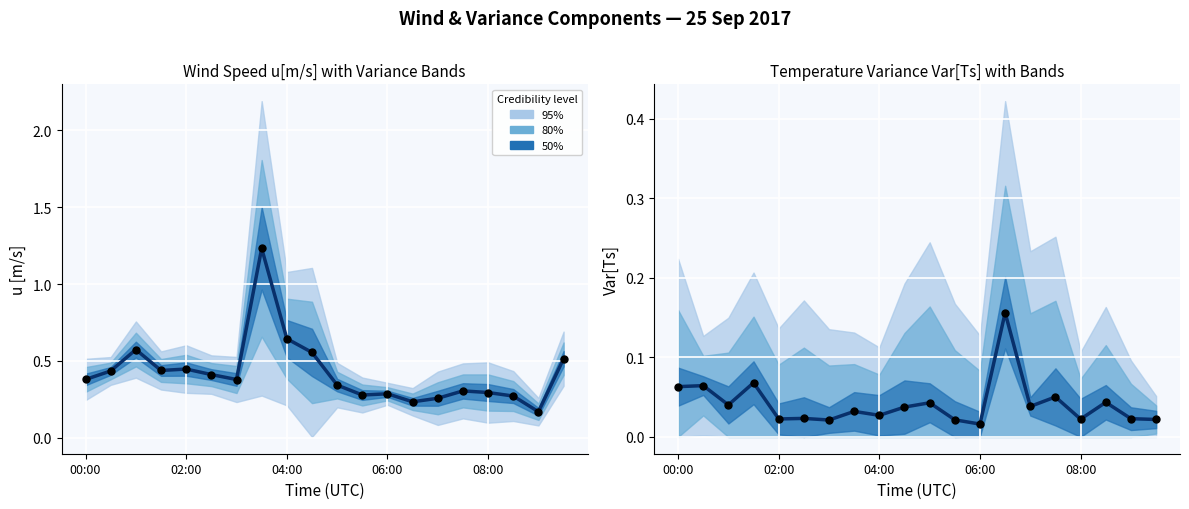

Which series reaches the minimum Y coordinate?

Var[Ts]